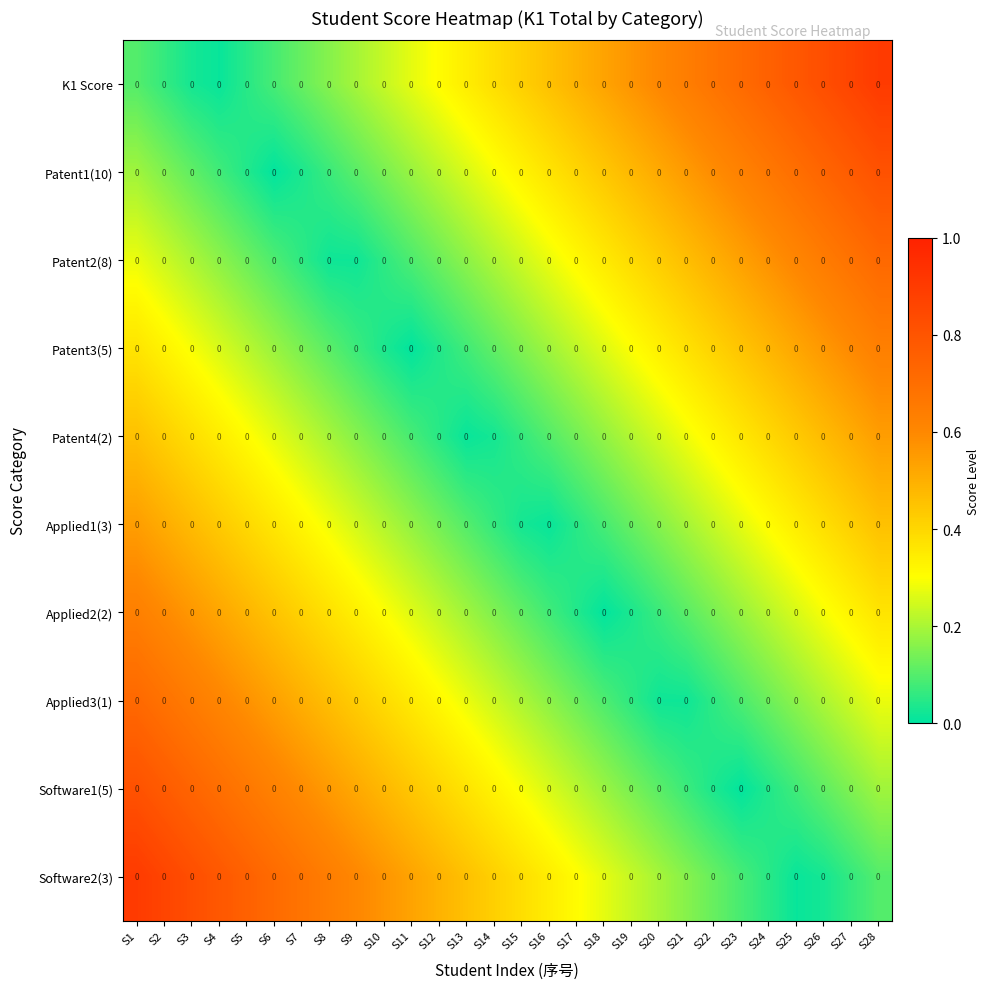

Which series has the largest total across all categories?

Software2(3)